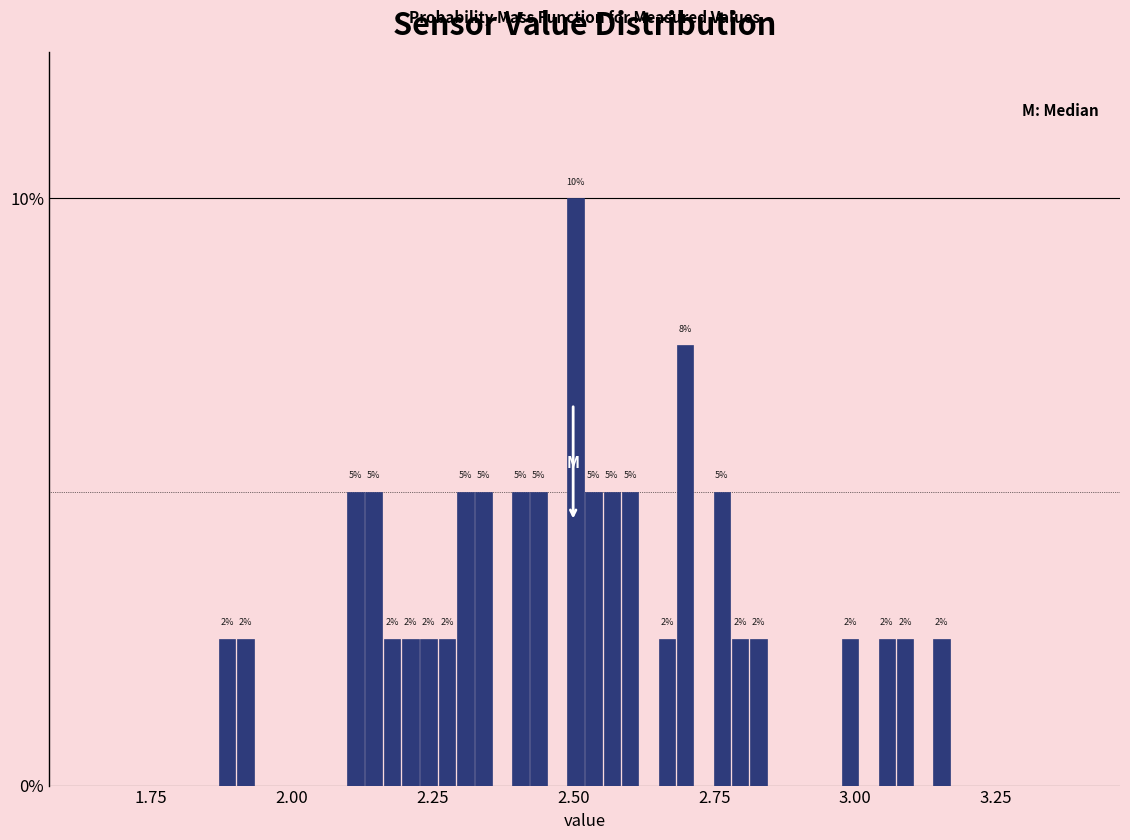

Around what value on the x-axis is the tallest bar? Give the approximate position of its centre, as read against the axis.

2.50